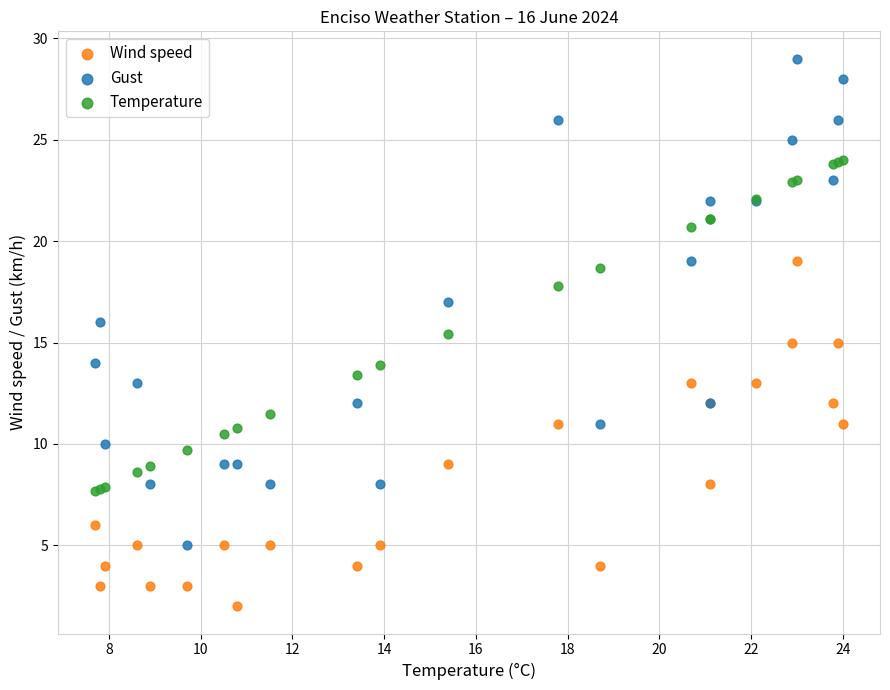

What is the X range (max minus min) for the scatter plot?

16.3